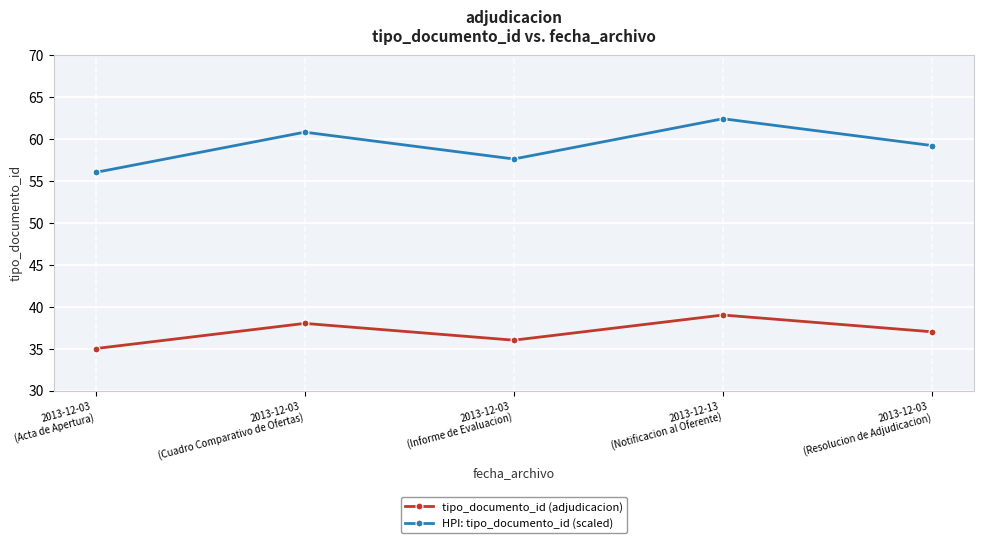

Reading right to left, list all the values displayed in this chart.

tipo_documento_id (adjudicacion): 2013-12-03
(Resolucion de Adjudicacion)=37.0	2013-12-13
(Notificacion al Oferente)=39.0	2013-12-03
(Informe de Evaluacion)=36.0	2013-12-03
(Cuadro Comparativo de Ofertas)=38.0	2013-12-03
(Acta de Apertura)=35.0
HPI: tipo_documento_id (scaled): 2013-12-03
(Resolucion de Adjudicacion)=59.2	2013-12-13
(Notificacion al Oferente)=62.4	2013-12-03
(Informe de Evaluacion)=57.6	2013-12-03
(Cuadro Comparativo de Ofertas)=60.8	2013-12-03
(Acta de Apertura)=56.0